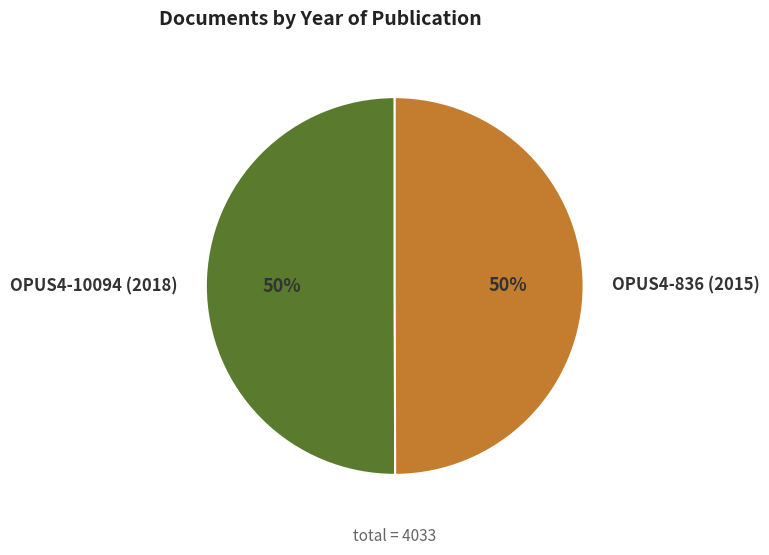

What is the ratio of the value at OPUS4-10094 (2018) to the value at OPUS4-836 (2015)?

1.0